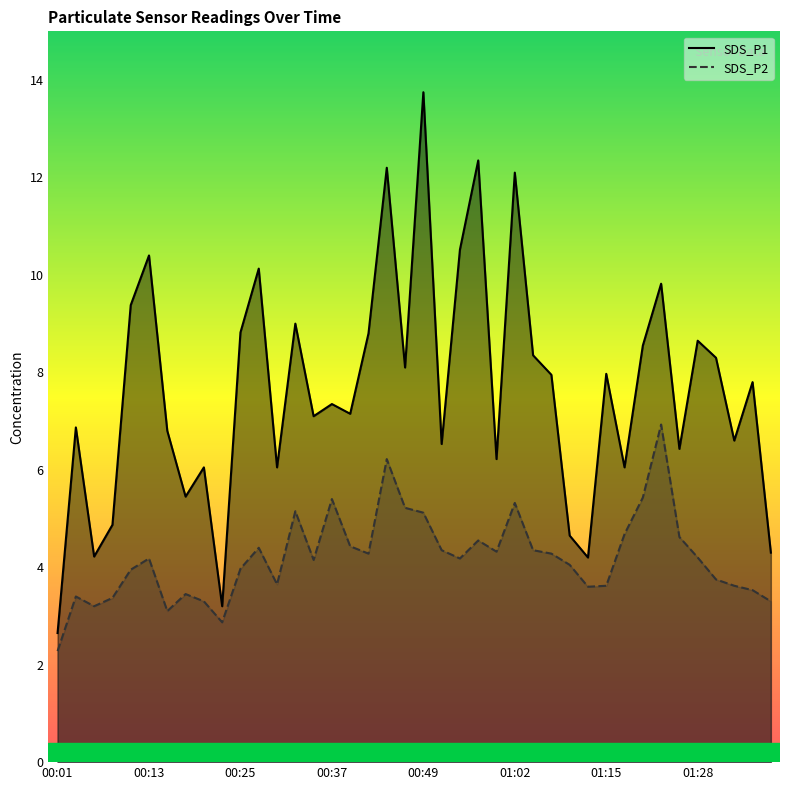

True or false: SDS_P1_line has a value of 1.4 at 01:15.

False